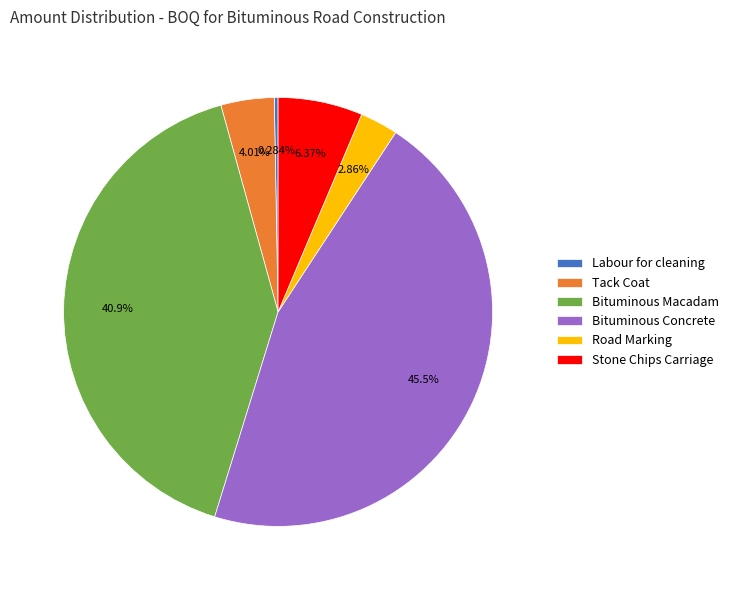

To the nearest percent, what percentage of the pie is Stone Chips Carriage?

6%